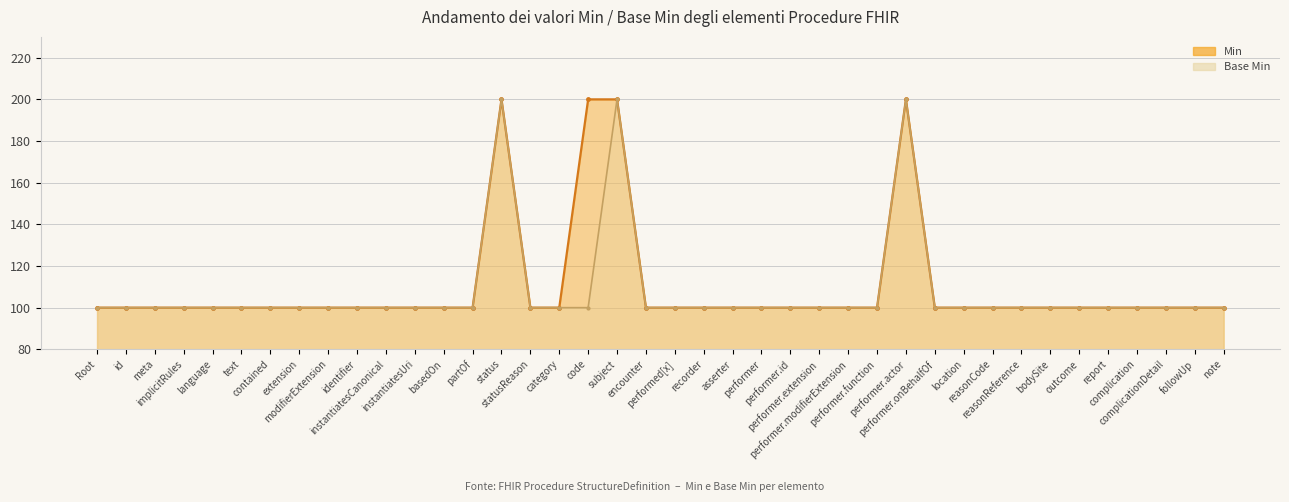

Reading left to right, extract all data points from this chart.

Min (line): Root=100	id=100	meta=100	implicitRules=100	language=100	text=100	contained=100	extension=100	modifierExtension=100	identifier=100	instantiatesCanonical=100	instantiatesUri=100	basedOn=100	partOf=100	status=200	statusReason=100	category=100	code=200	subject=200	encounter=100	performed[x]=100	recorder=100	asserter=100	performer=100	performer.id=100	performer.extension=100	performer.modifierExtension=100	performer.function=100	performer.actor=200	performer.onBehalfOf=100	location=100	reasonCode=100	reasonReference=100	bodySite=100	outcome=100	report=100	complication=100	complicationDetail=100	followUp=100	note=100
Base Min (line): Root=100	id=100	meta=100	implicitRules=100	language=100	text=100	contained=100	extension=100	modifierExtension=100	identifier=100	instantiatesCanonical=100	instantiatesUri=100	basedOn=100	partOf=100	status=200	statusReason=100	category=100	code=100	subject=200	encounter=100	performed[x]=100	recorder=100	asserter=100	performer=100	performer.id=100	performer.extension=100	performer.modifierExtension=100	performer.function=100	performer.actor=200	performer.onBehalfOf=100	location=100	reasonCode=100	reasonReference=100	bodySite=100	outcome=100	report=100	complication=100	complicationDetail=100	followUp=100	note=100